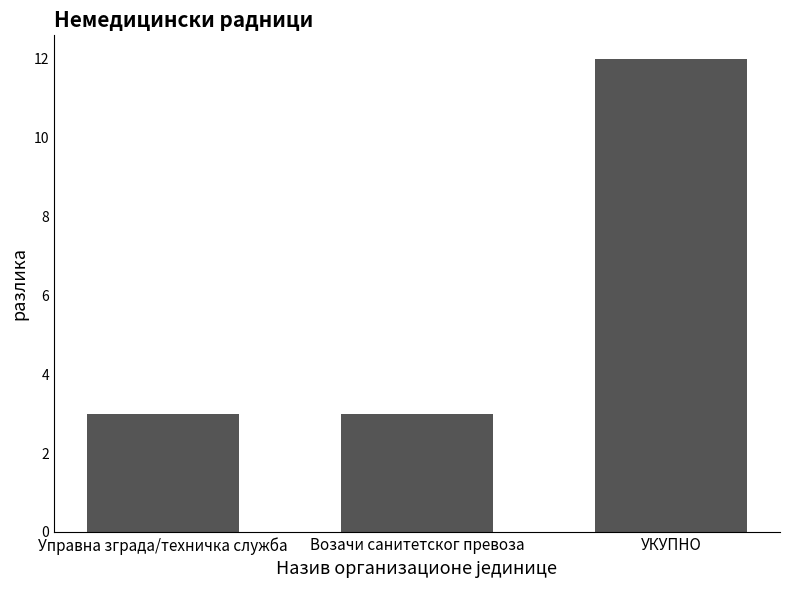

At which category does the chart reach its peak across all series?

УКУПНО